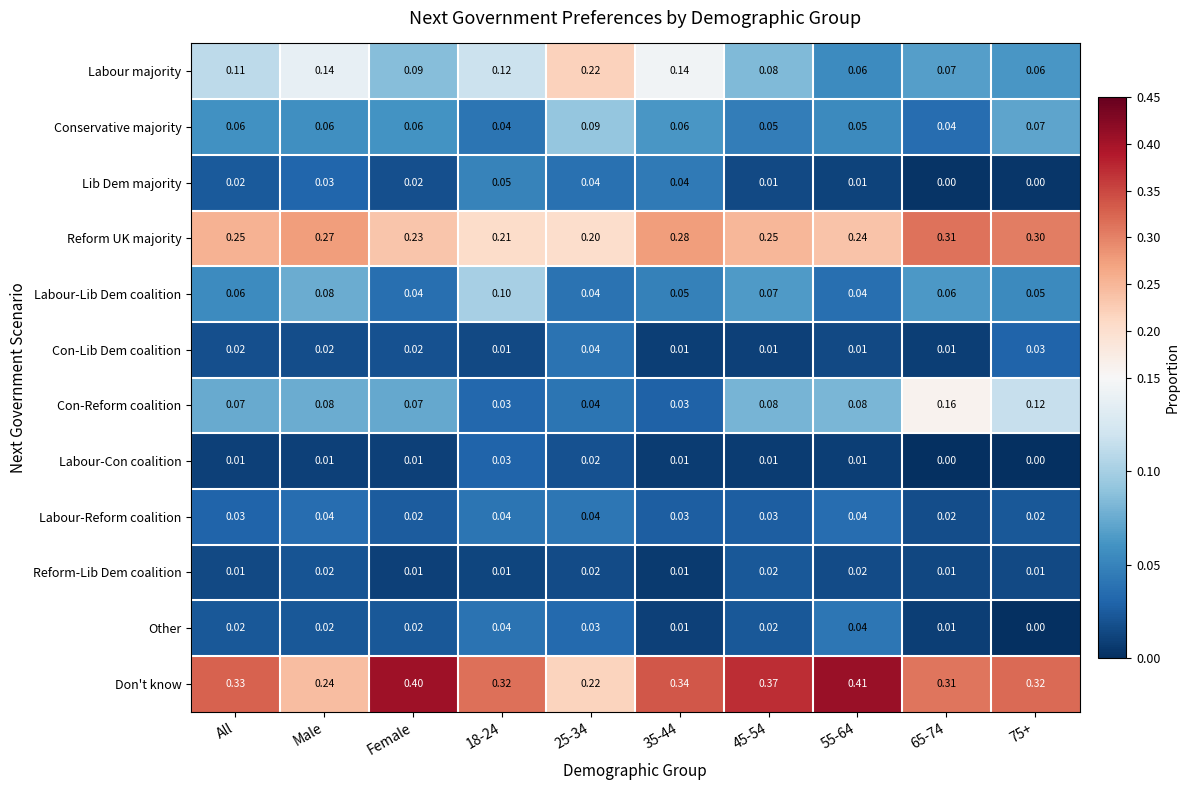

Which series has the largest range (max minus min)?

Don't know